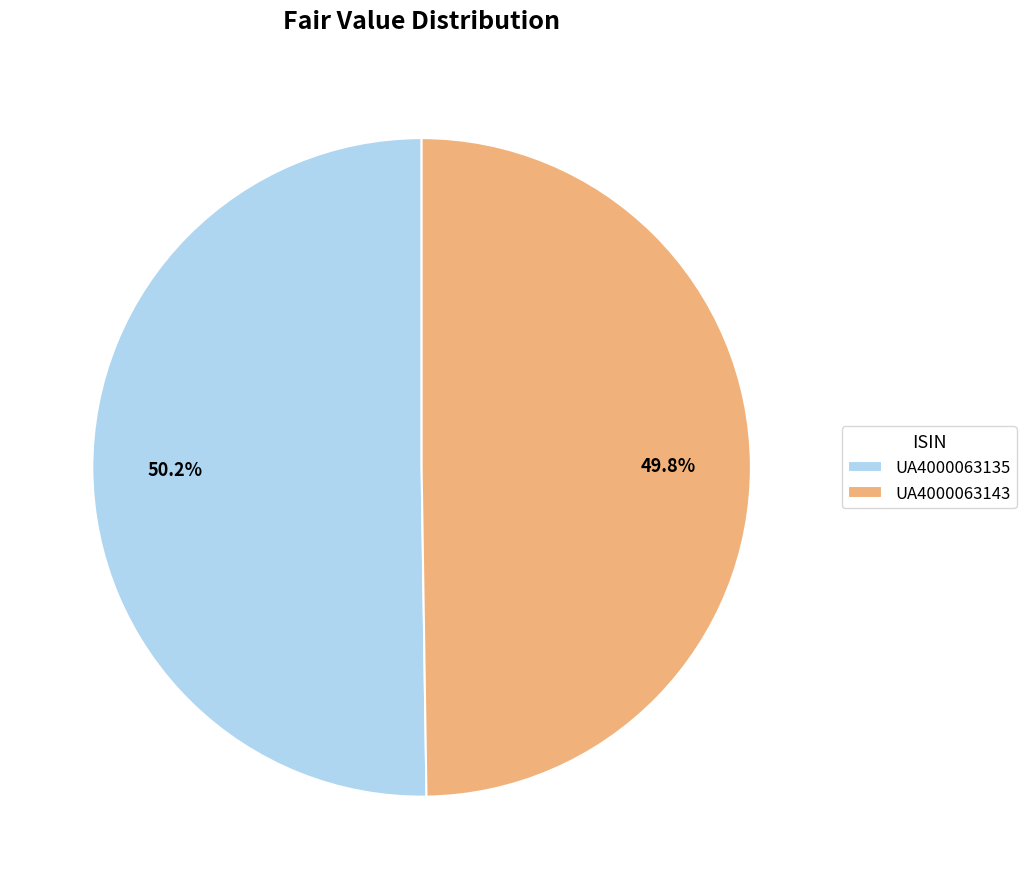

To the nearest percent, what portion does UA4000063135 represent?

50%